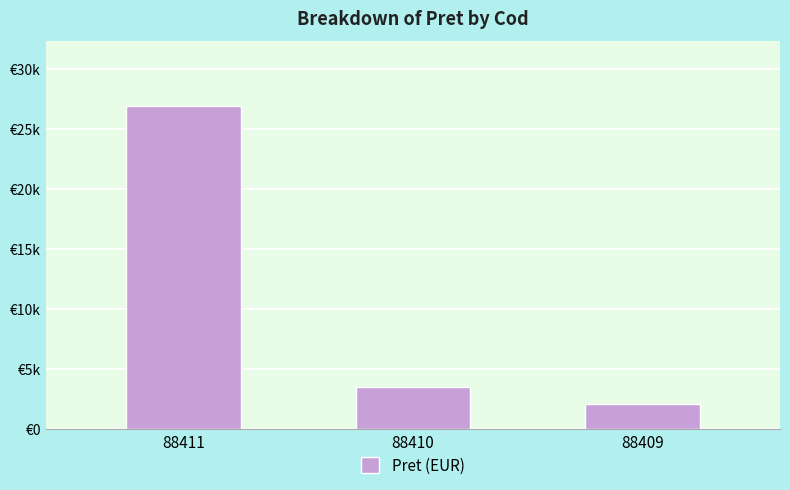

What is the ratio of the value at 88410 to the value at 88409?

1.7